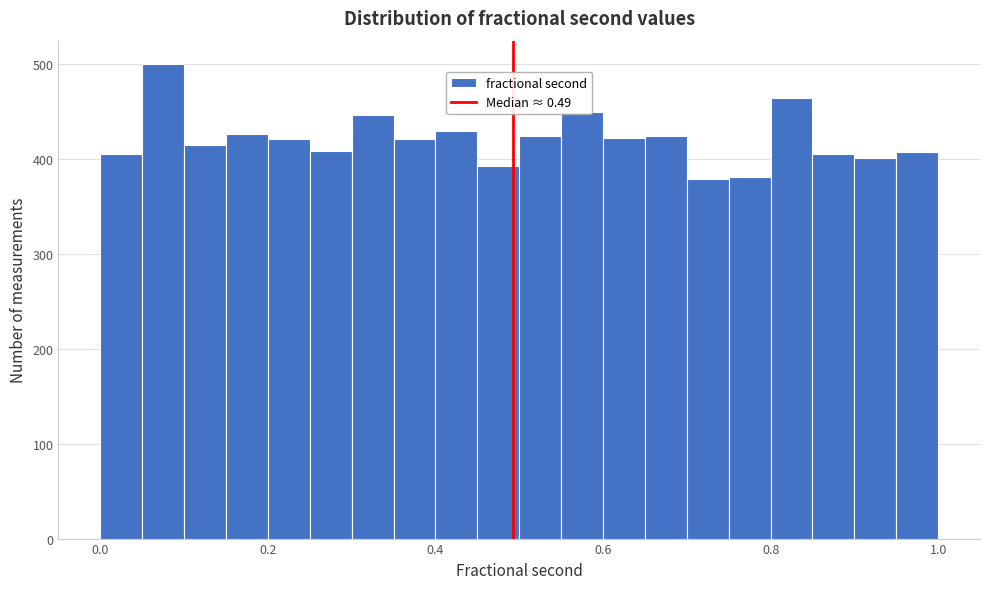

Around what value on the x-axis is the tallest bar? Give the approximate position of its centre, as read against the axis.

0.08